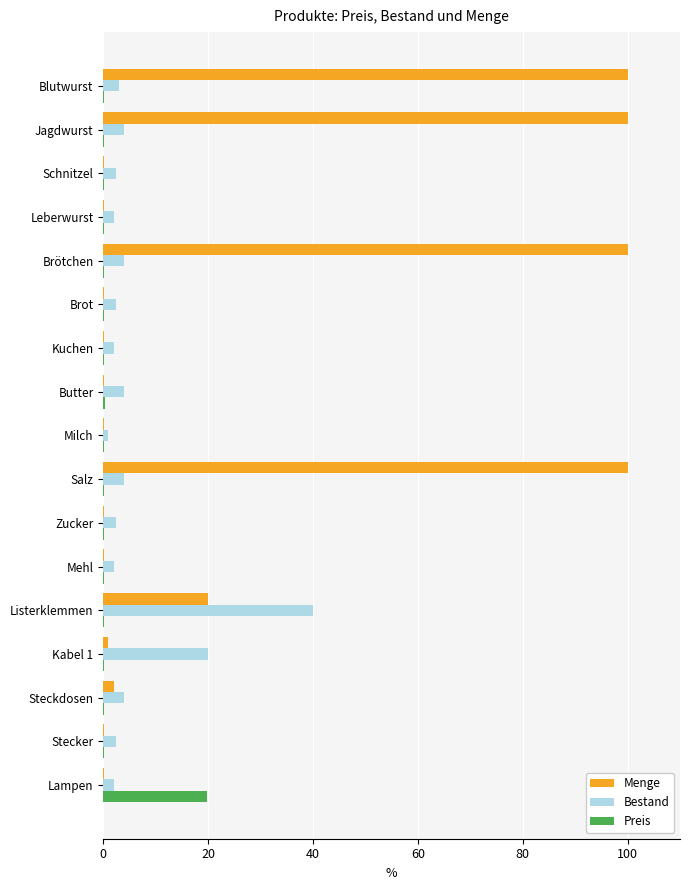

What is the sum of all Bestand values?

101.6